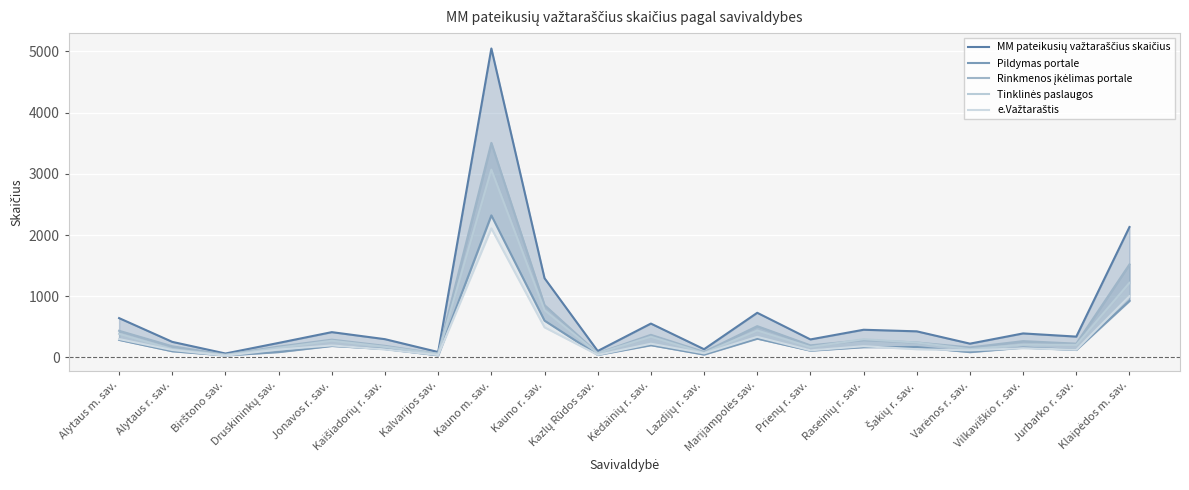

True or false: Rinkmenos įkėlimas portale and Tinklinės paslaugos intersect in this chart.

True